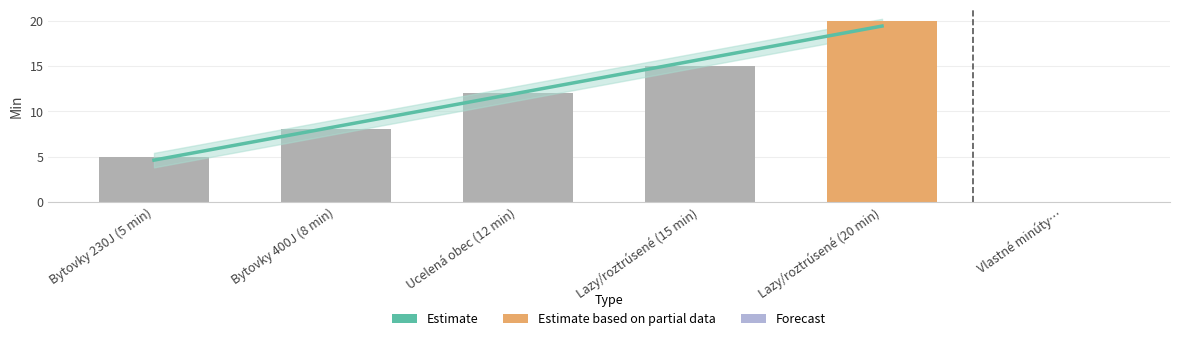

Reading left to right, list all the values displayed in this chart.

Bytovky 230J (5 min)=5	Bytovky 400J (8 min)=8	Ucelená obec (12 min)=12	Lazy/roztrúsené (15 min)=15	Lazy/roztrúsené (20 min)=20	Vlastné minúty…=0